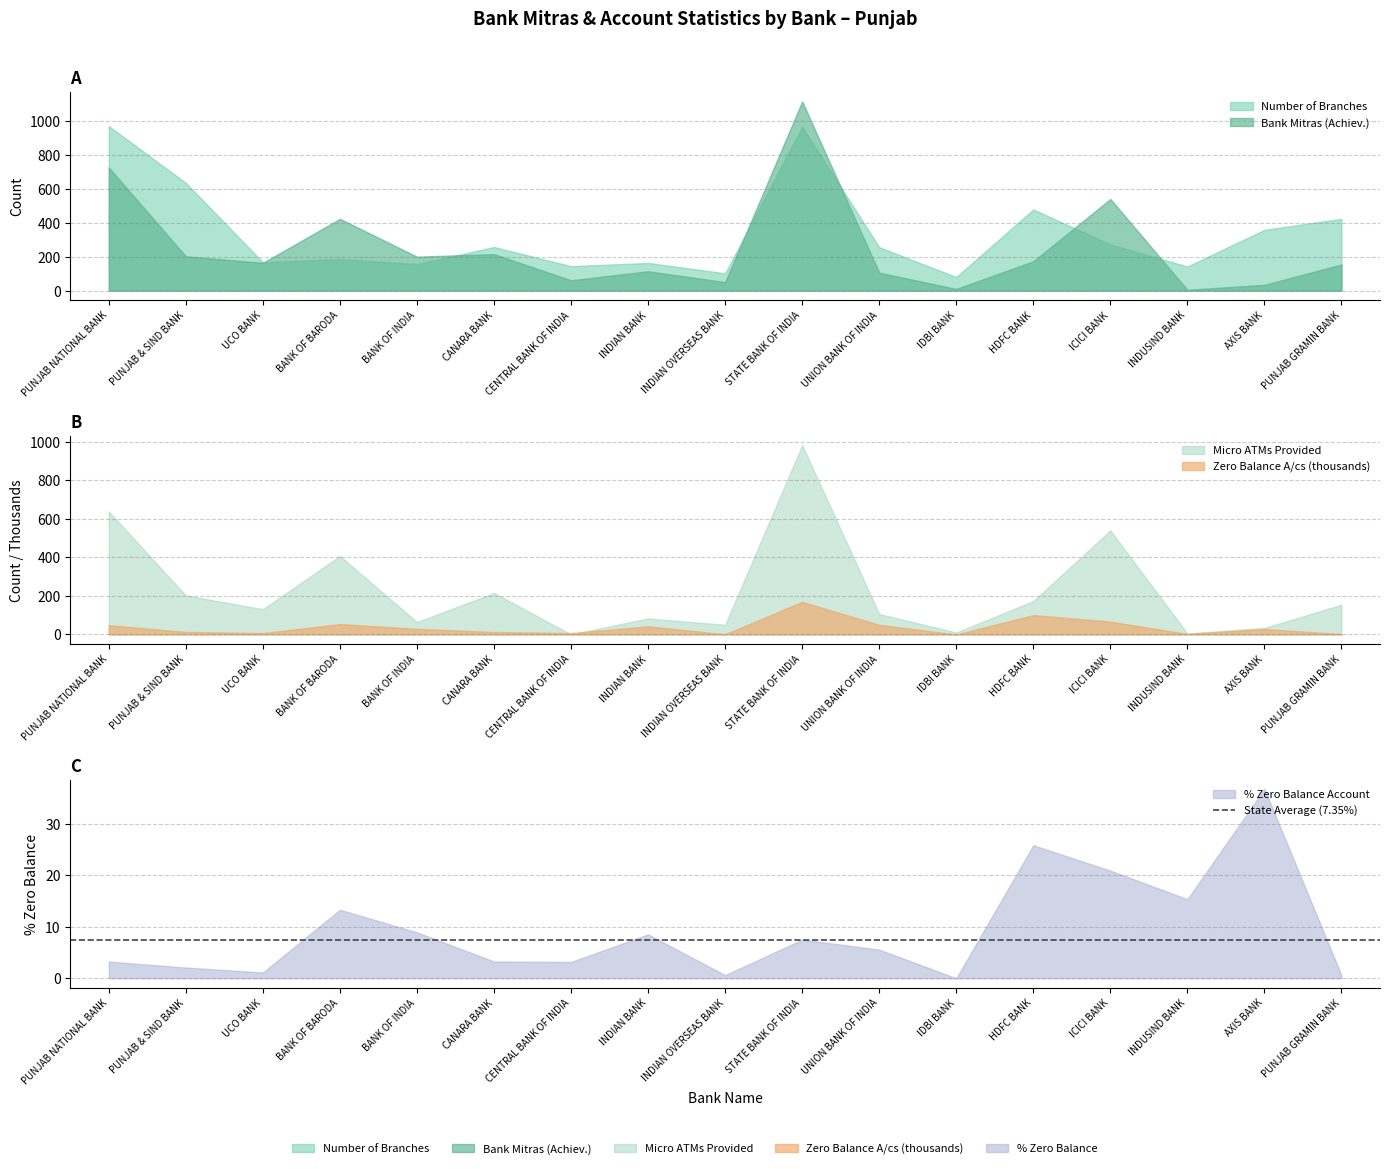

True or false: Bank Mitras (Achiev.) has a value of 540.0 at ICICI BANK.

True